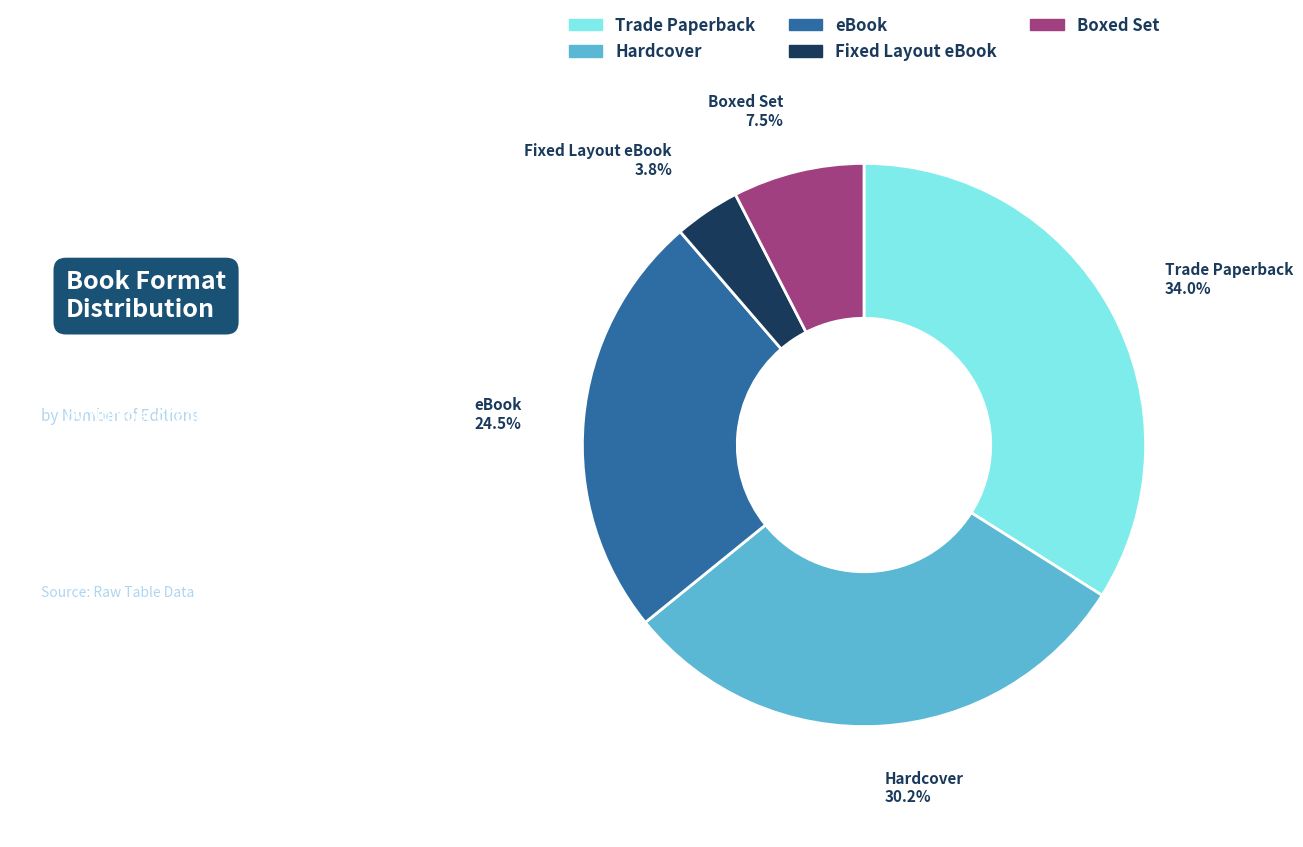

Is it true that Trade Paperback is 34% of the pie?

True